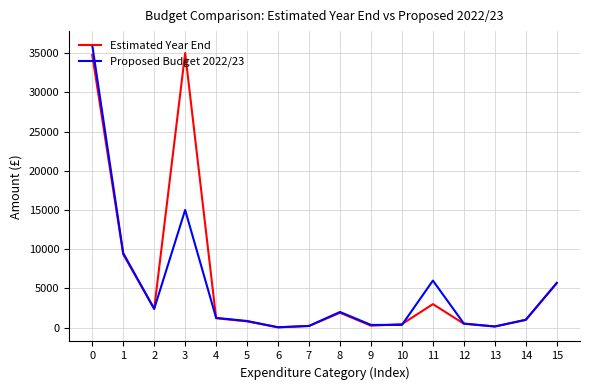

True or false: Estimated Year End has a value of 17356 at 0.

False